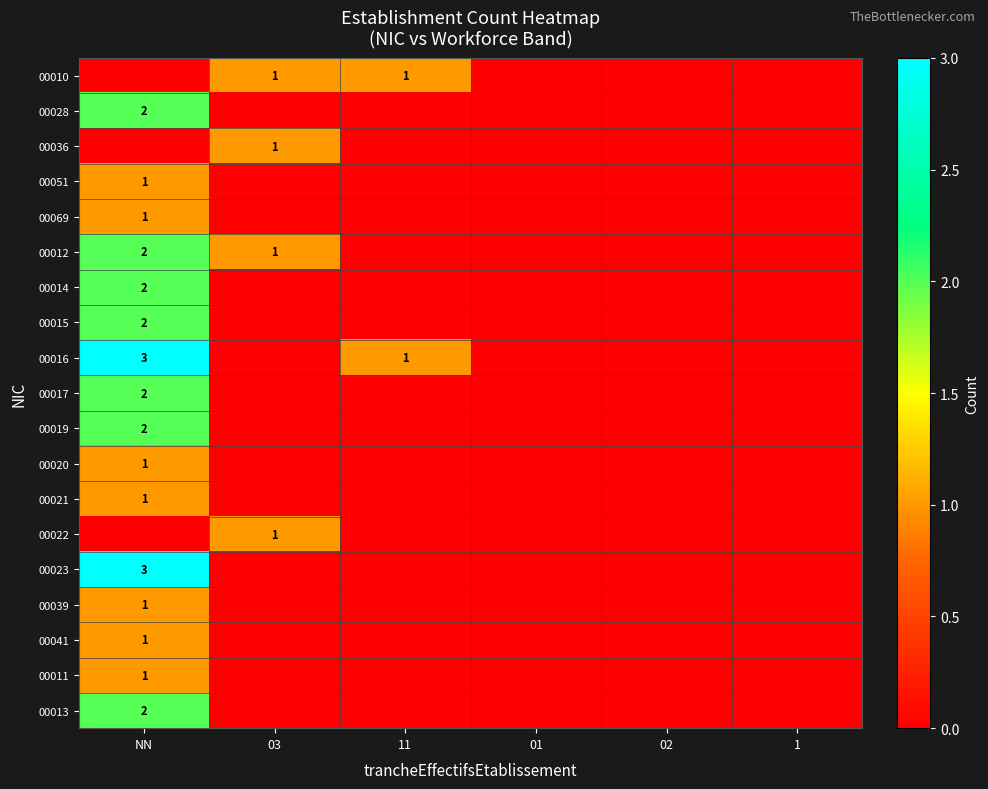

List the series in order of their peak value, highest first.

00016, 00023, 00028, 00012, 00014, 00015, 00017, 00019, 00013, 00010, 00036, 00051, 00069, 00020, 00021, 00022, 00039, 00041, 00011